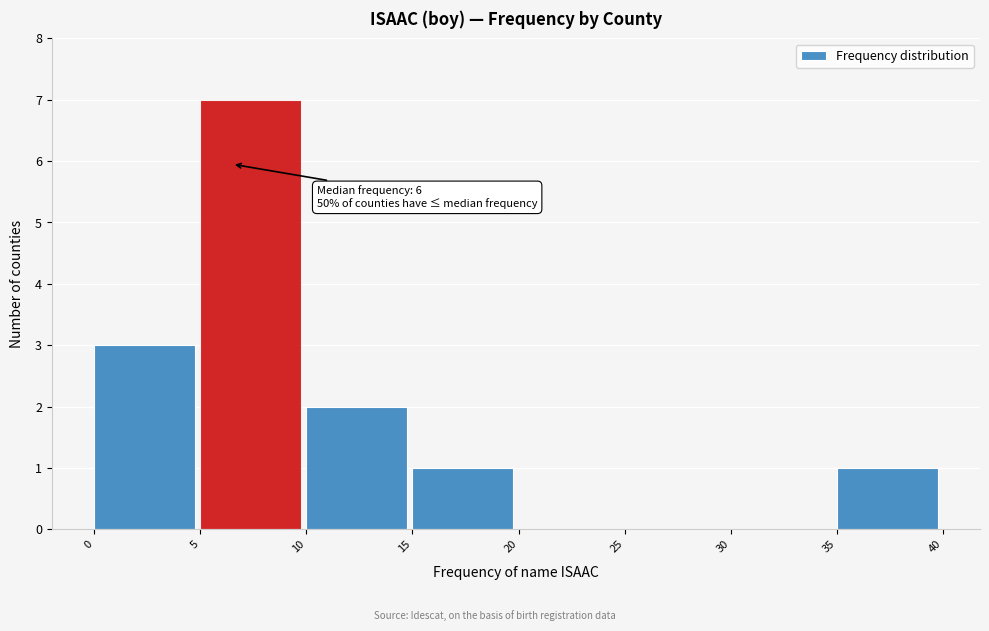

Which range on the x-axis has the tallest bar?

5 to 10